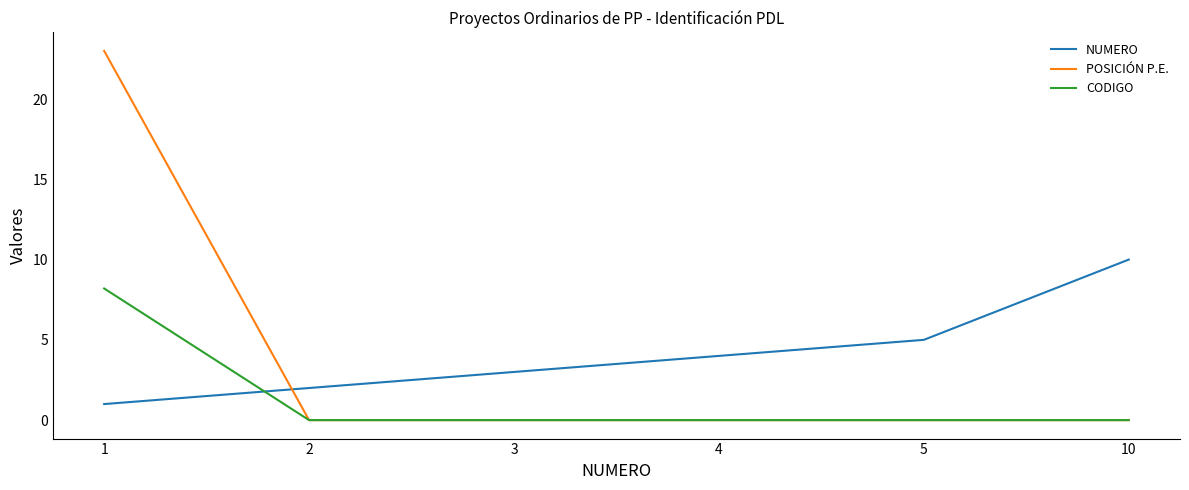

The POSICIÓN P.E. series shows -11.7 at 5. True or false?

False